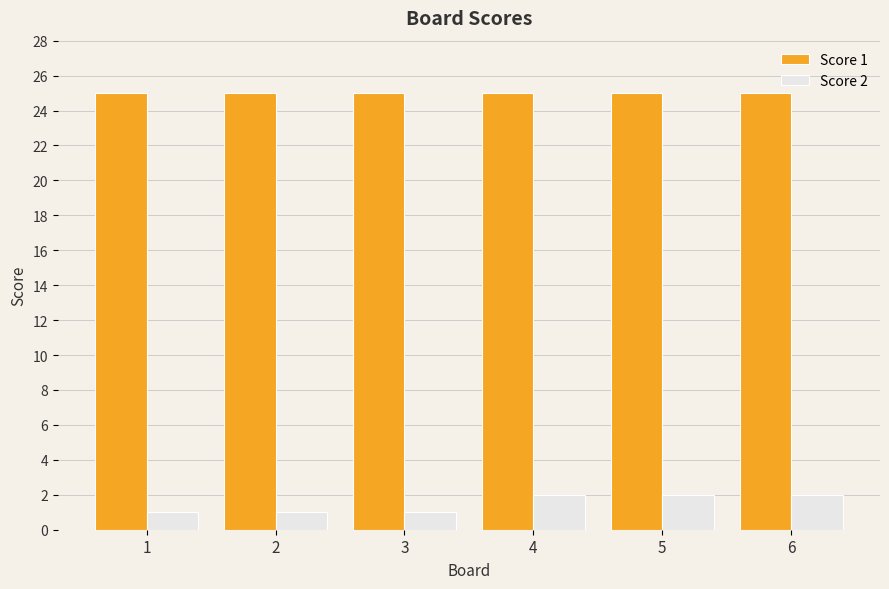

At 6, list the series in order from largest to smallest.

Score 1, Score 2